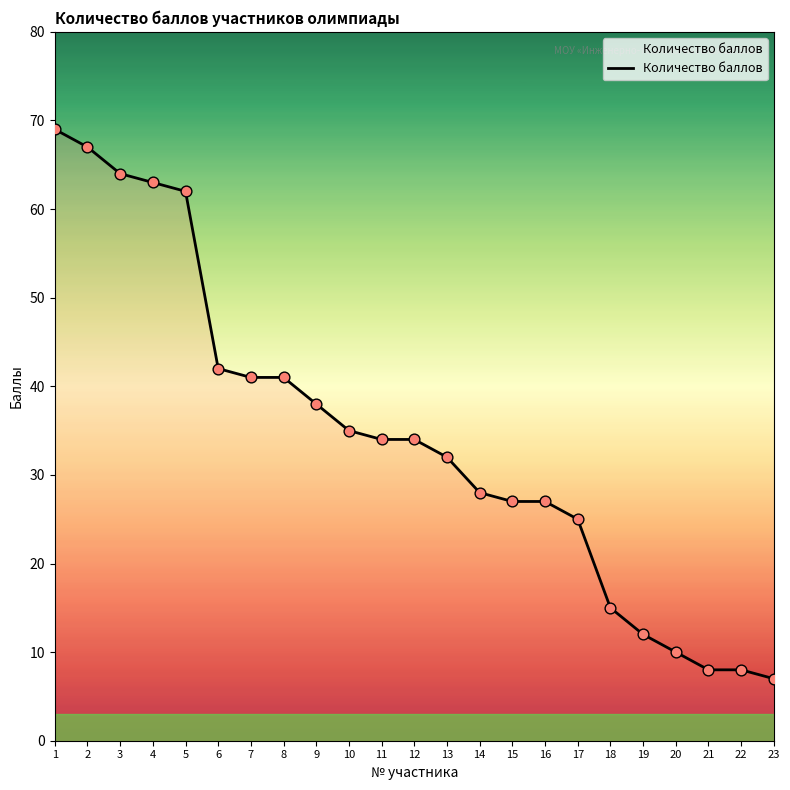

Which has a higher value, 1 or 13?

1